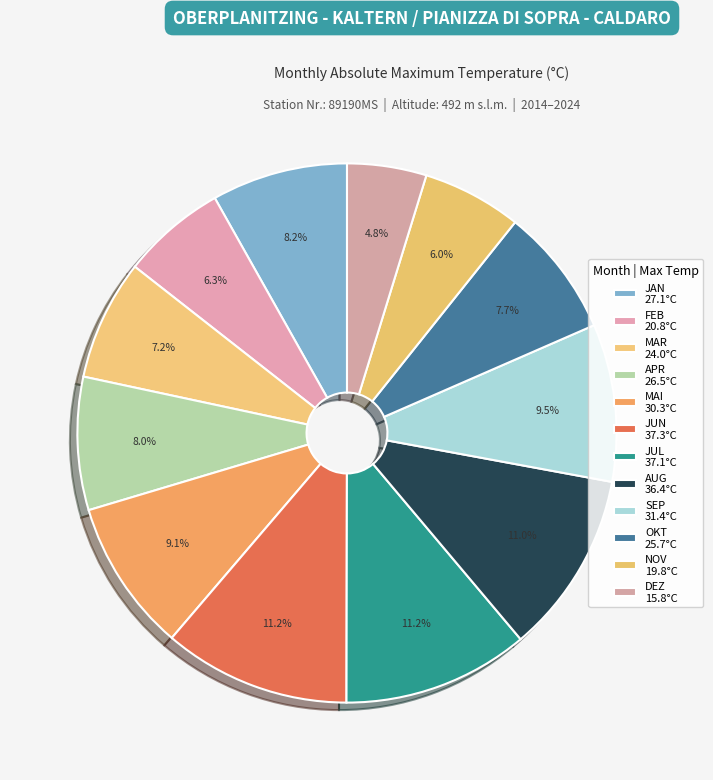

How many slices are in this pie chart?

12